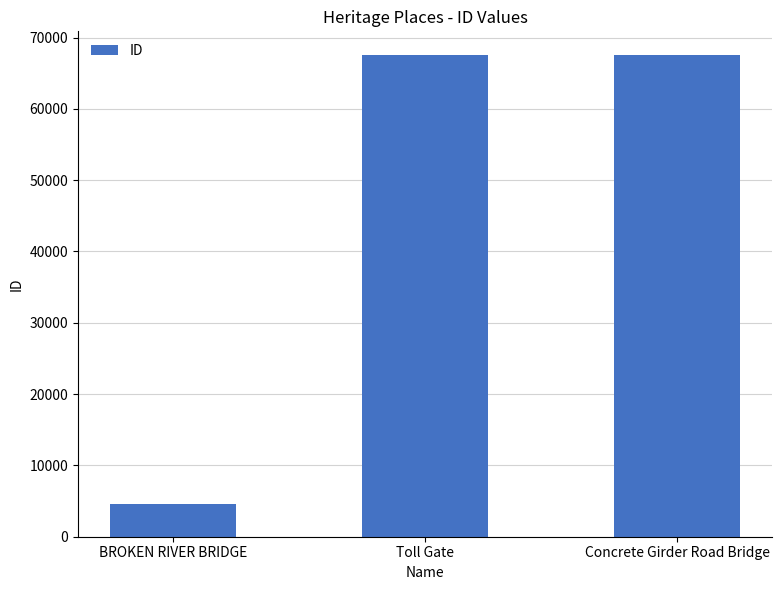

What is the value of the 2nd bar from the left?

67478